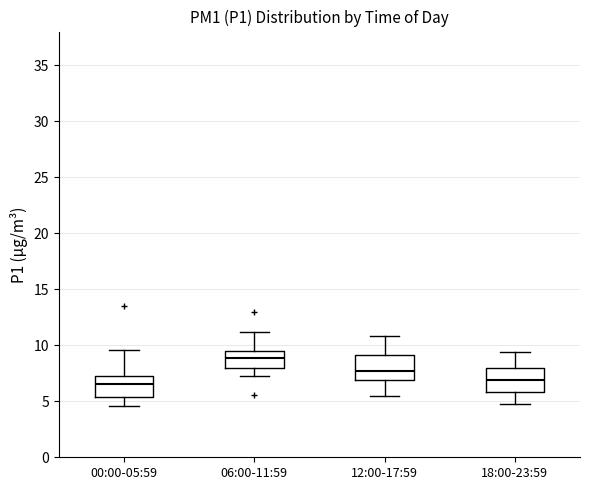

Where is the upper edge of the box for 18:00-23:59 on the y-axis? The values are not printed on the chart, so give them approximately, as read against the axis.

8.0